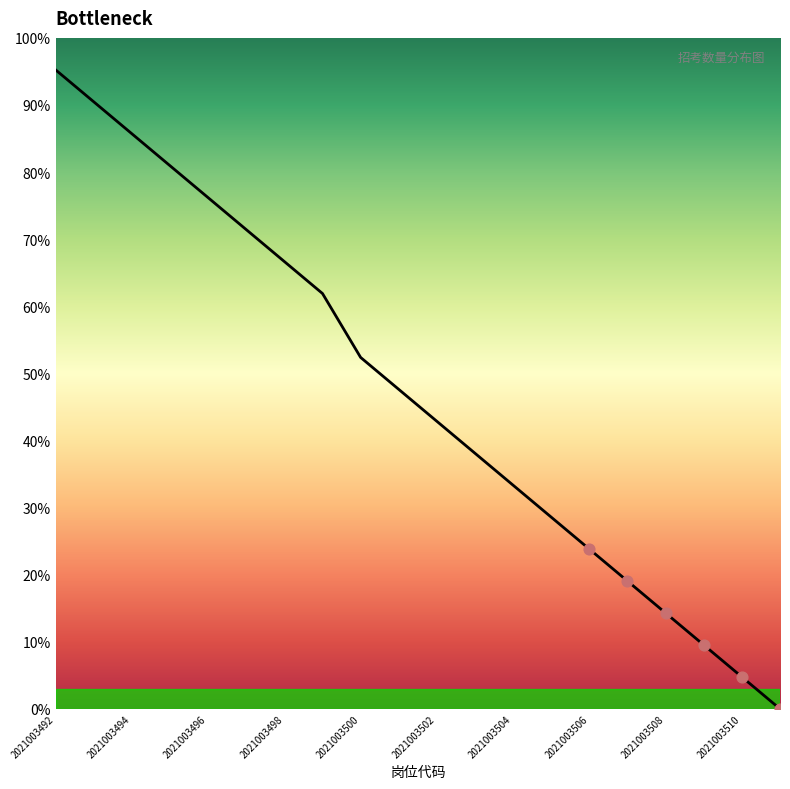

What is the greatest value displayed?

95.2